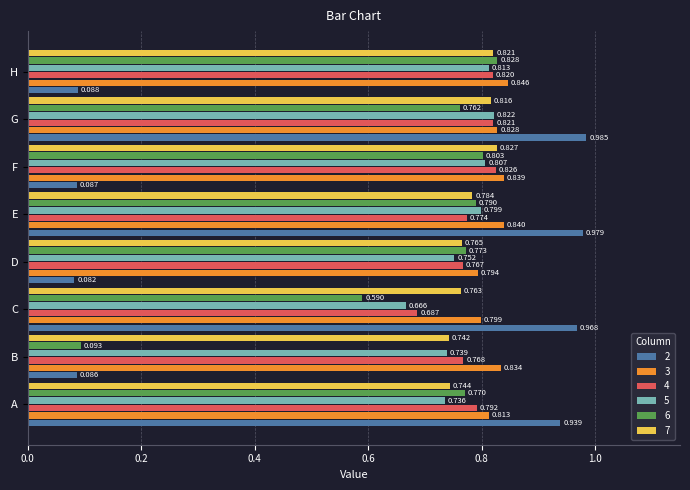

At which label is 5 closest to 0?

C